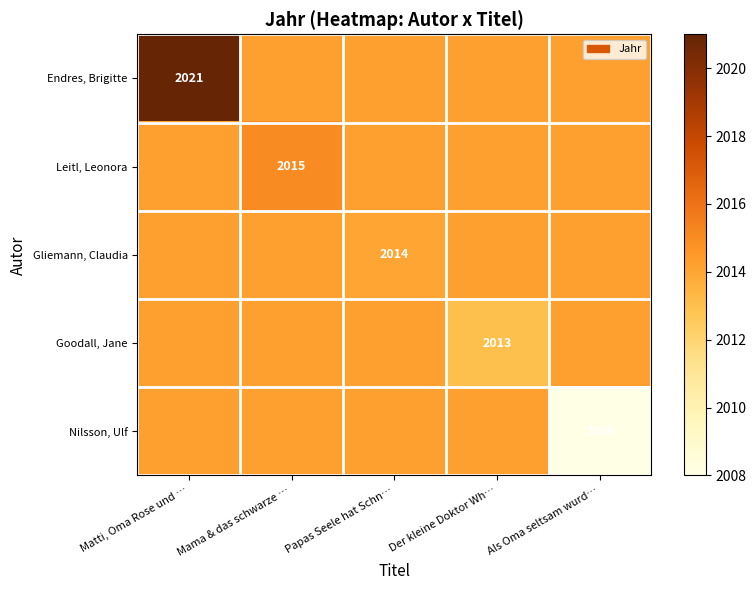

What is the total value across all series at Der kleine Doktor Wh…?

10069.8